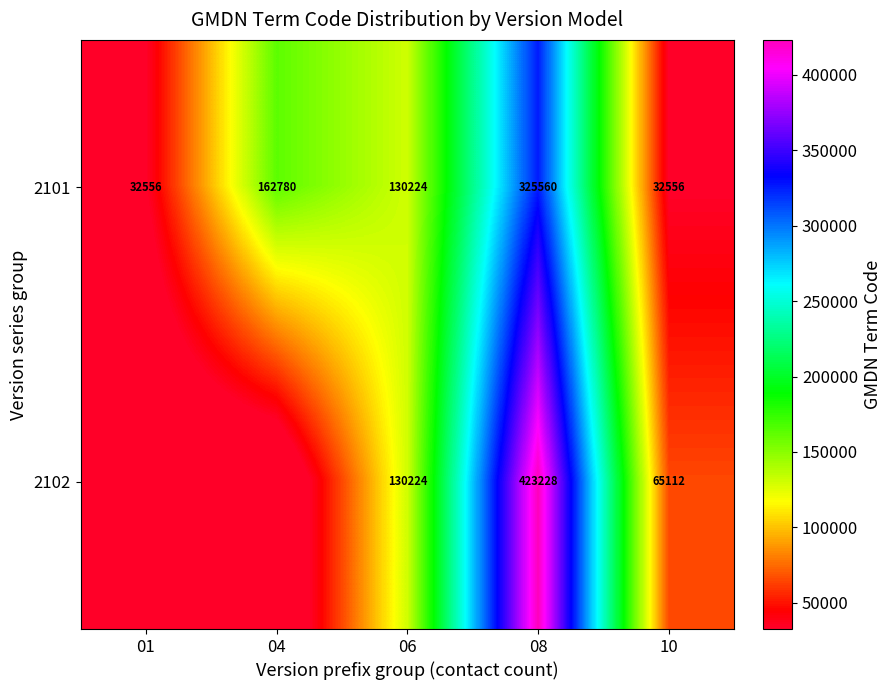

Where is 2101 nearest to the value 179058?

04